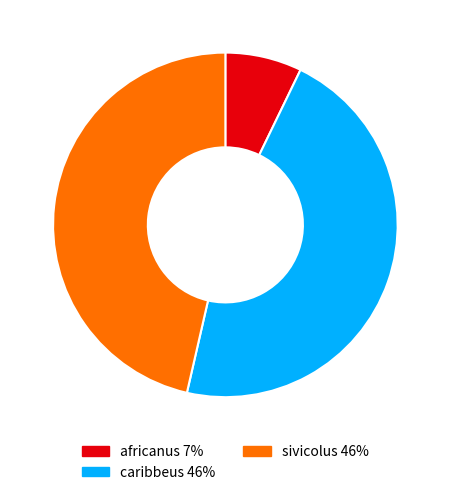

How many segments does this pie chart have?

3